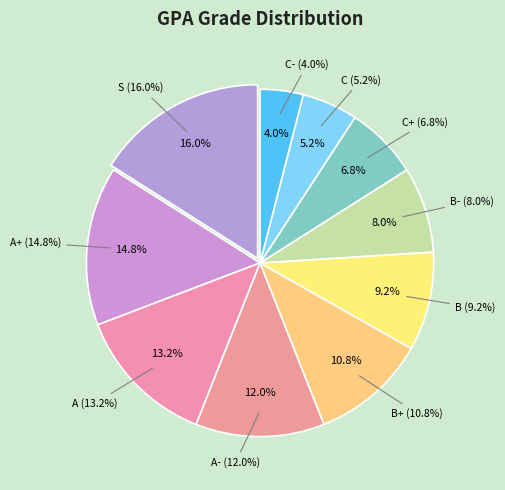

What is the largest slice in the pie chart?

S